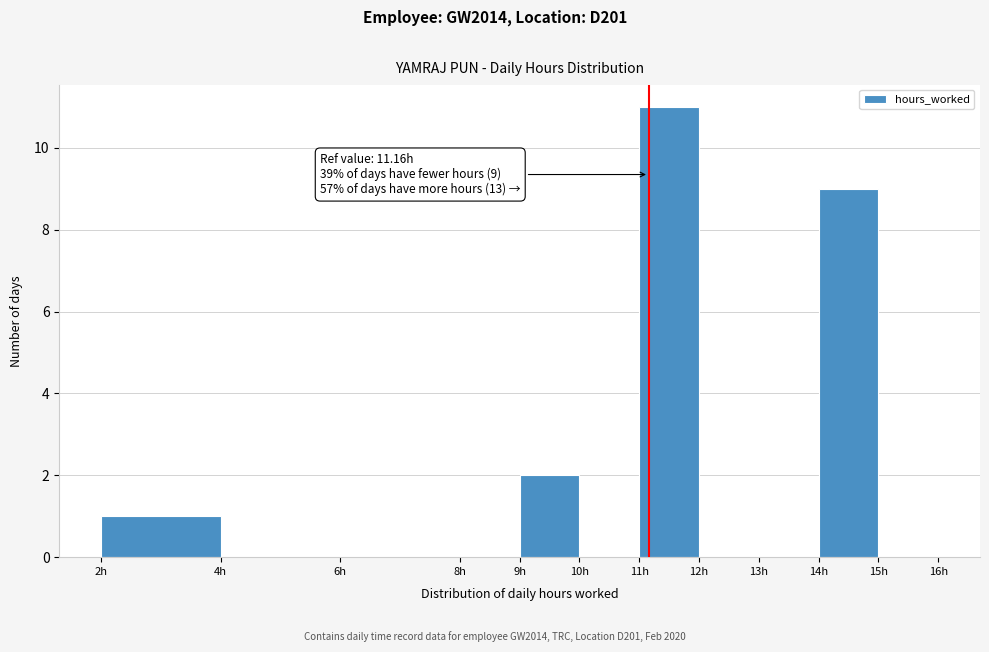

Which range on the x-axis has the tallest bar?

11 to 12